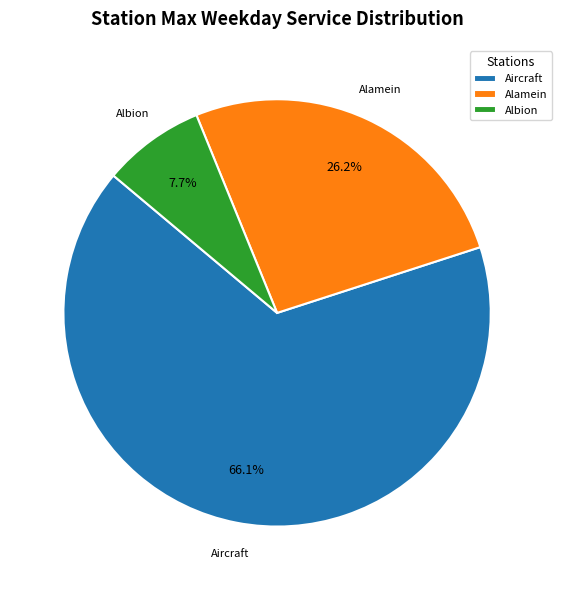

Which has a higher value, Aircraft or Albion?

Aircraft